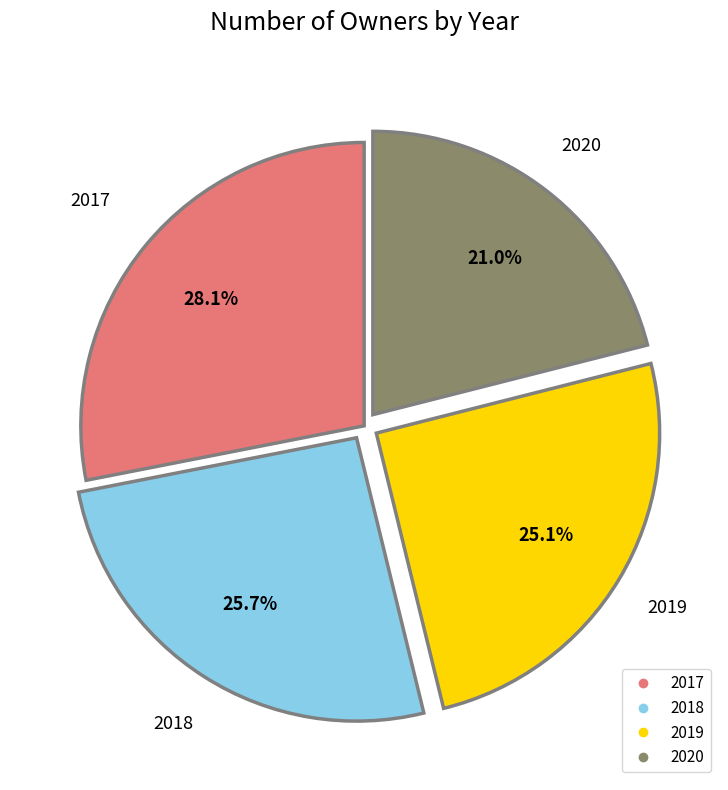

Rank the categories by value from lowest to highest.

2020, 2019, 2018, 2017